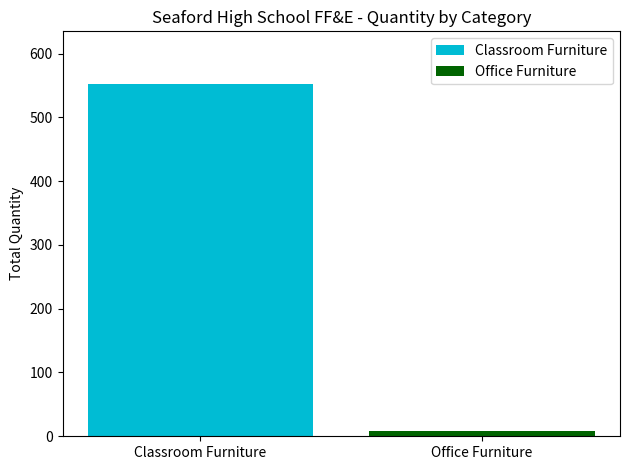

Between Classroom Furniture and Office Furniture, which is larger?

Classroom Furniture